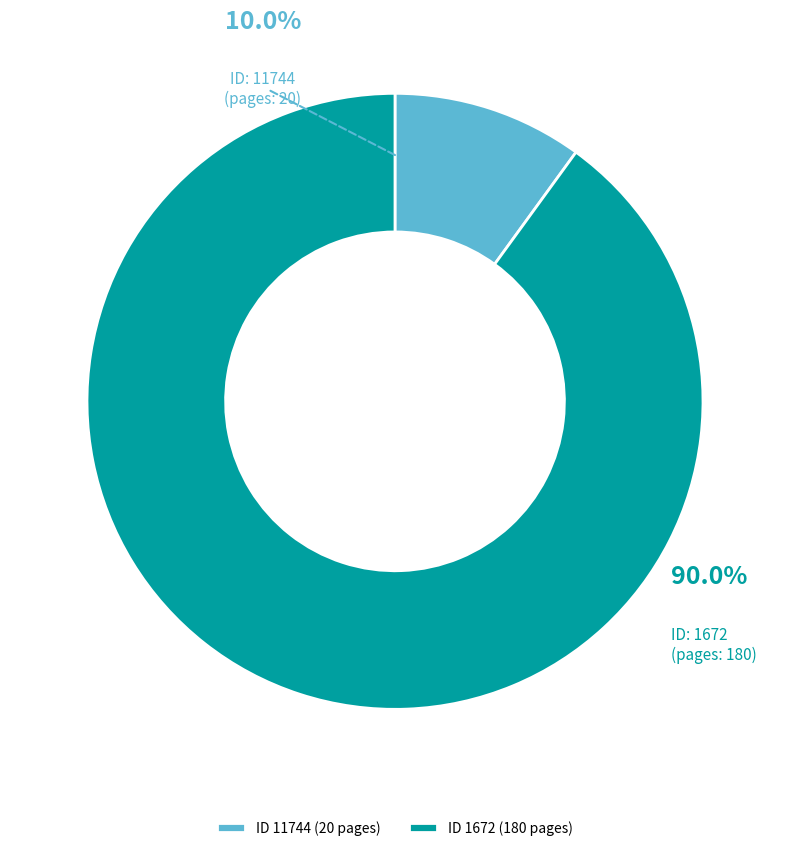

Is it true that 11744 is 10% of the pie?

True